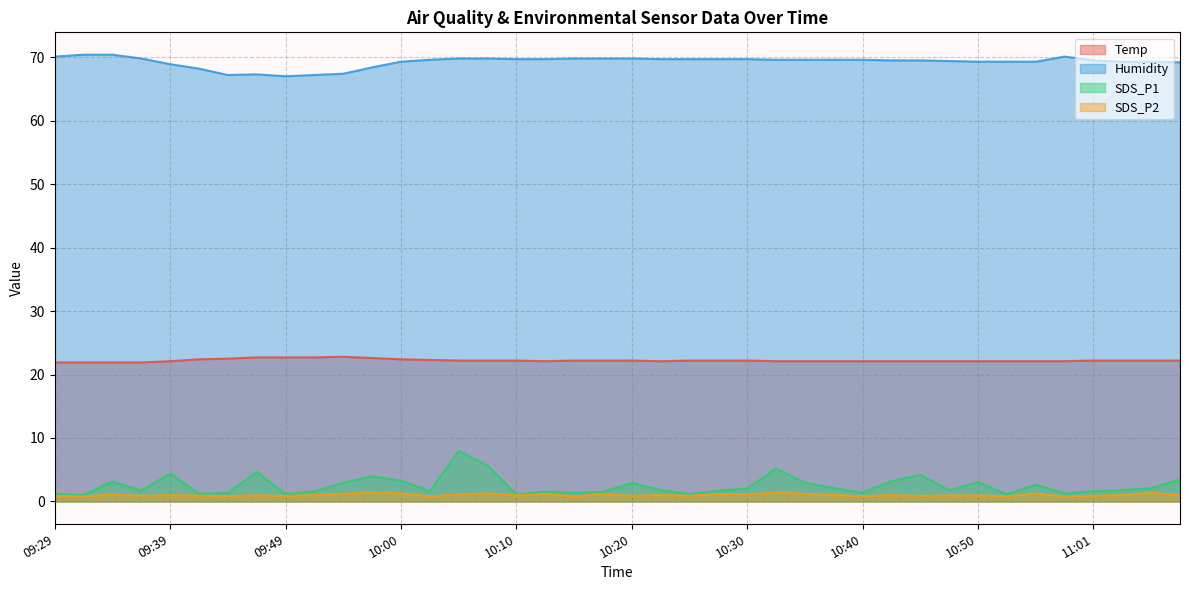

What is the minimum value for SDS_P1?

1.0